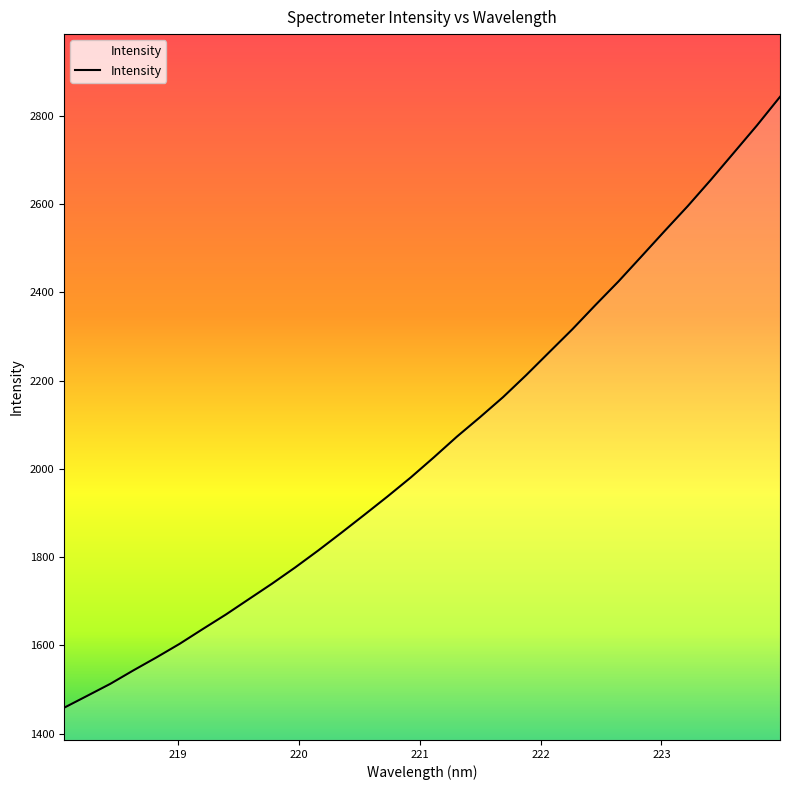

How many lines are shown in the chart?

1